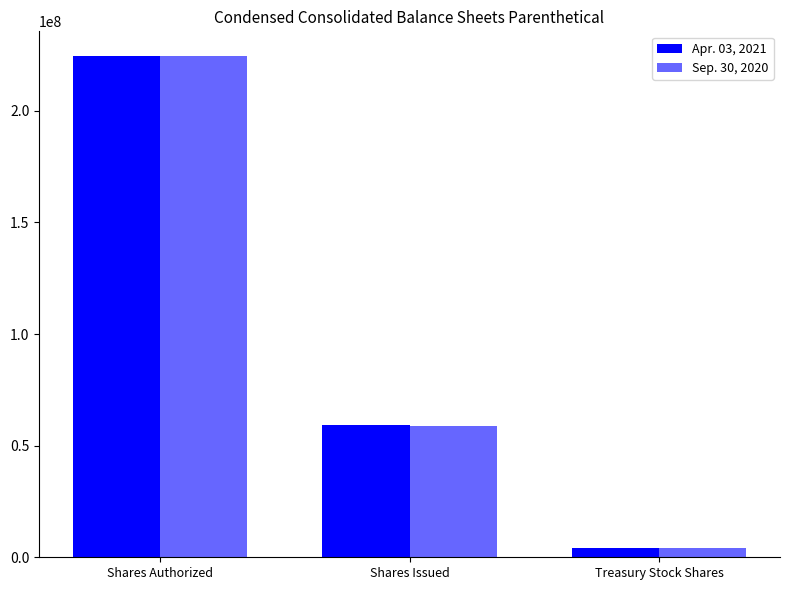

Count the Sep. 30, 2020 values in the range 4198226 to 224400000.

3